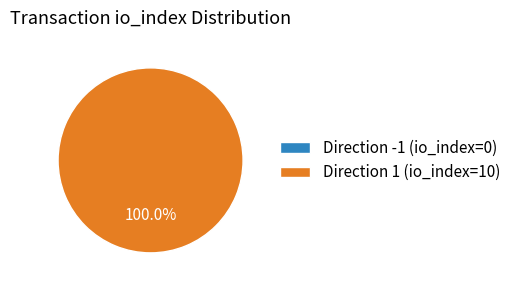

Which slice is the smallest?

Direction -1 (io_index=0)